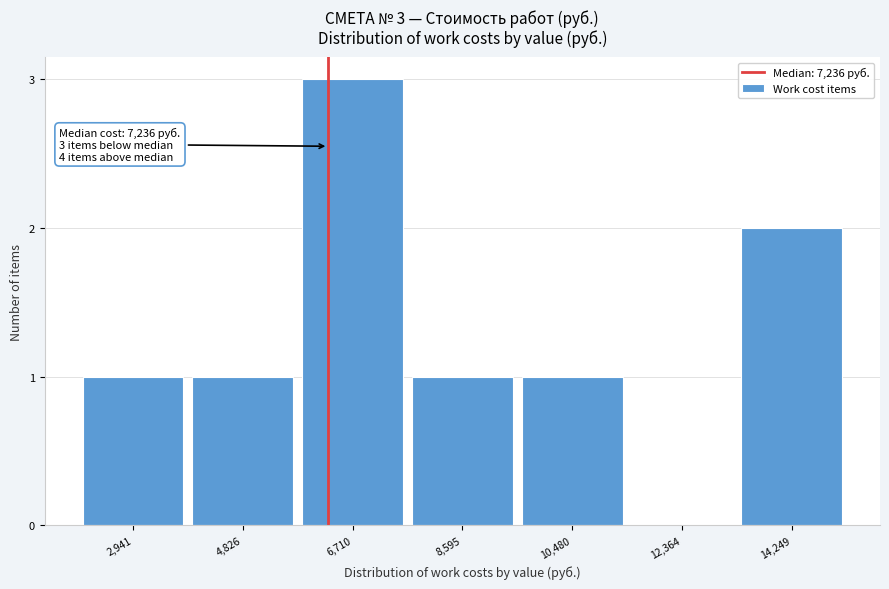

Reading left to right, what are all the values shown in this chart?

2,941=1	4,826=1	6,710=3	8,595=1	10,480=1	12,364=0	14,249=2